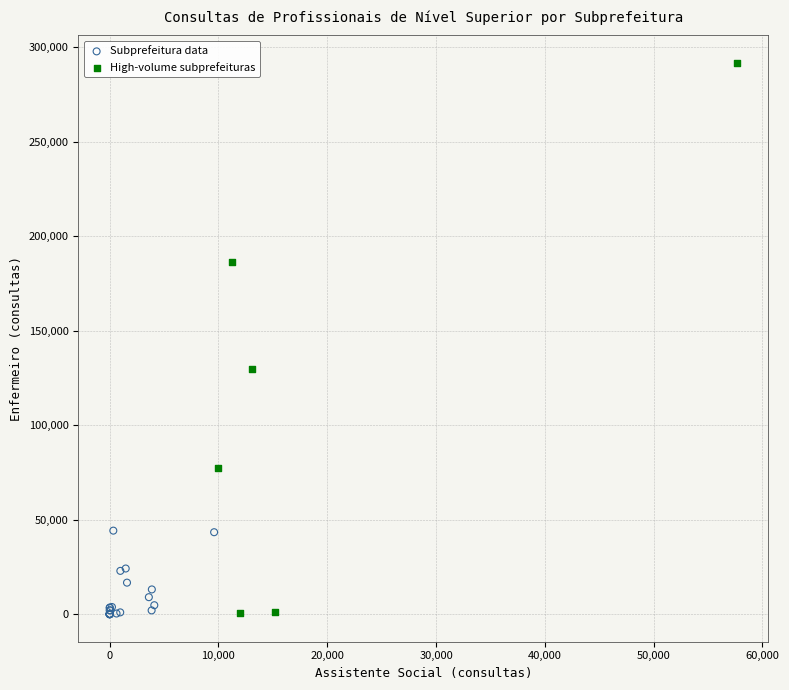

What are all the series names shown in the legend?

Subprefeitura data, High-volume subprefeituras